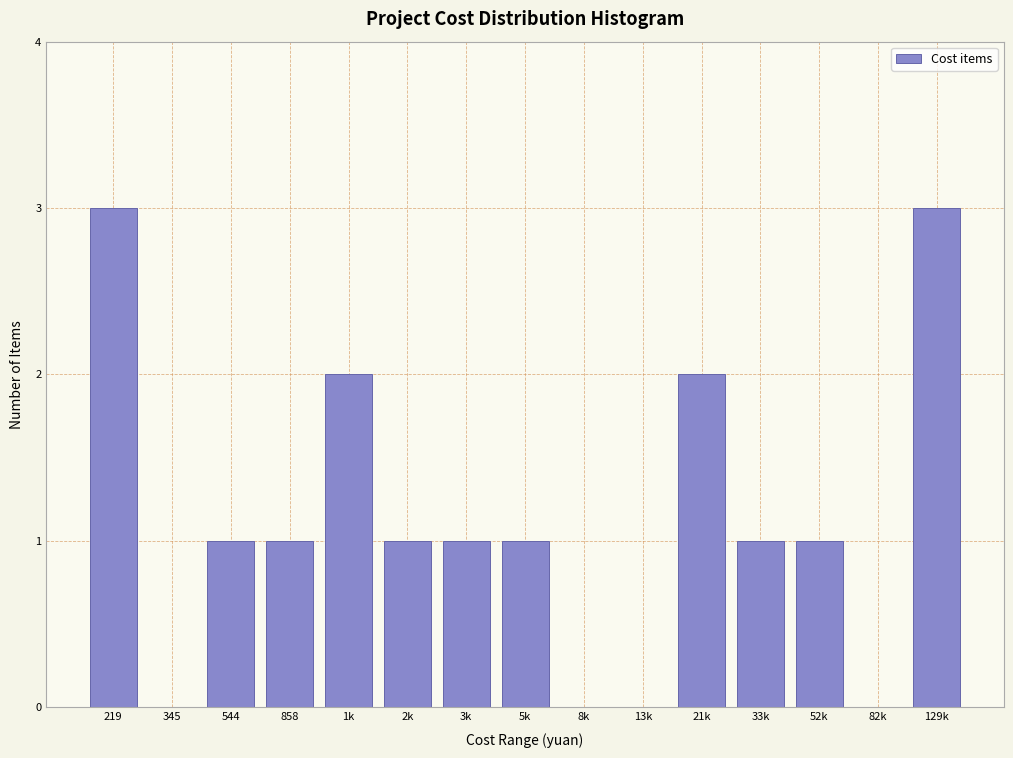

Reading left to right, transcribe all the data shown in this chart.

219=3	345=0	544=1	858=1	1k=2	2k=1	3k=1	5k=1	8k=0	13k=0	21k=2	33k=1	52k=1	82k=0	129k=3